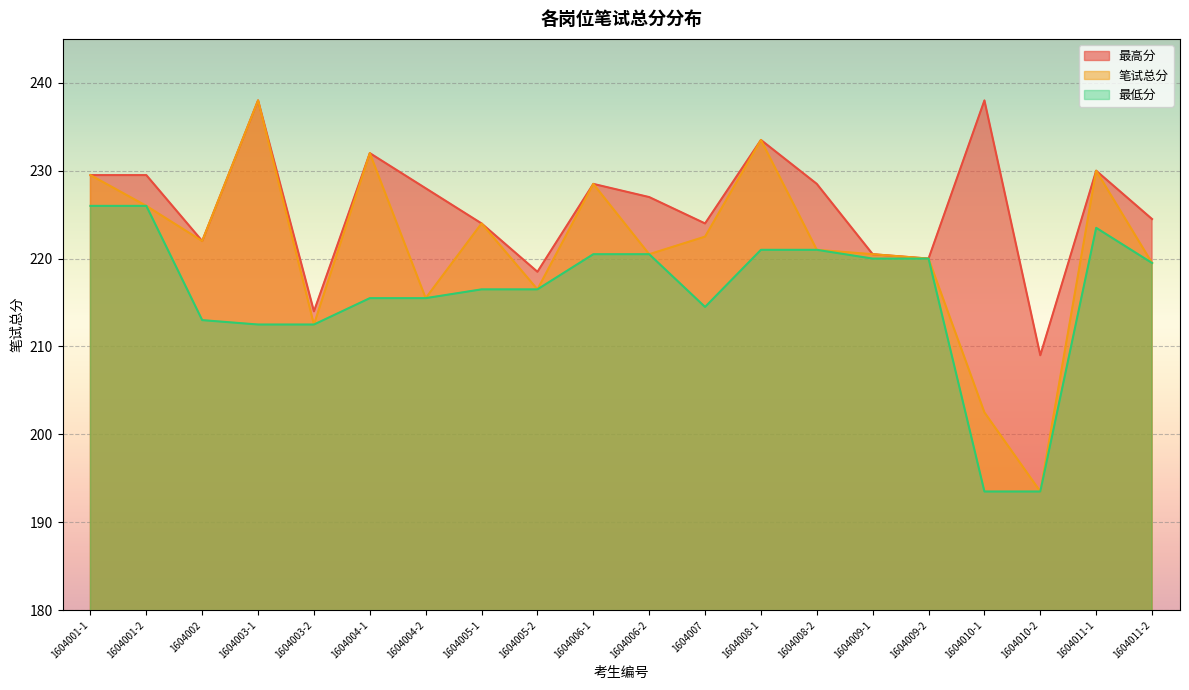

How many interior local valleys does the 最高分 series have?

6